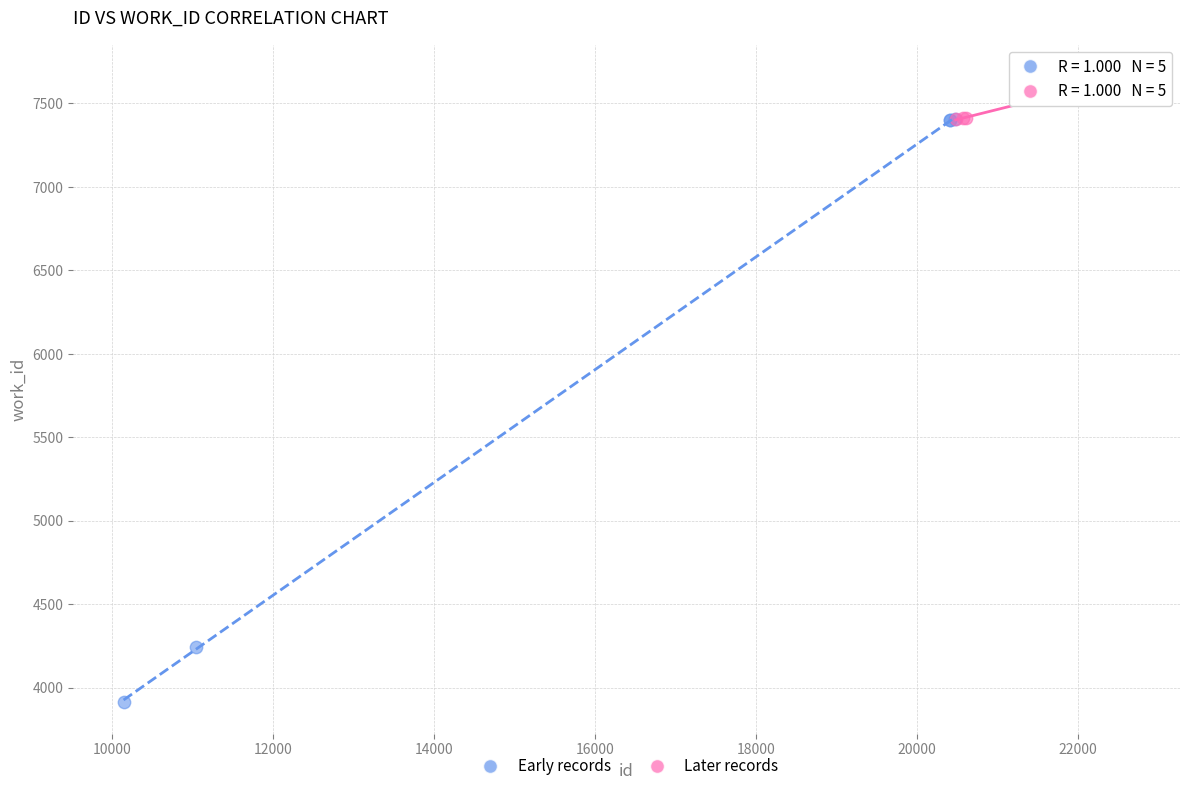

Which series reaches the minimum Y coordinate?

Early records